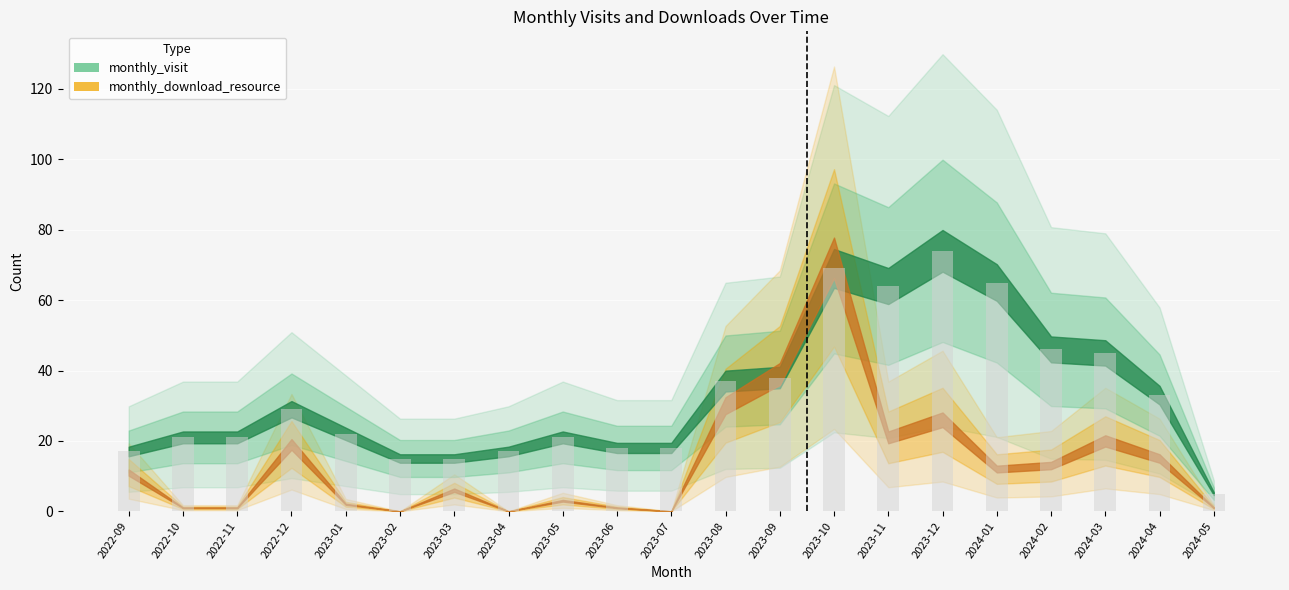

What is the minimum value shown in the chart?

5